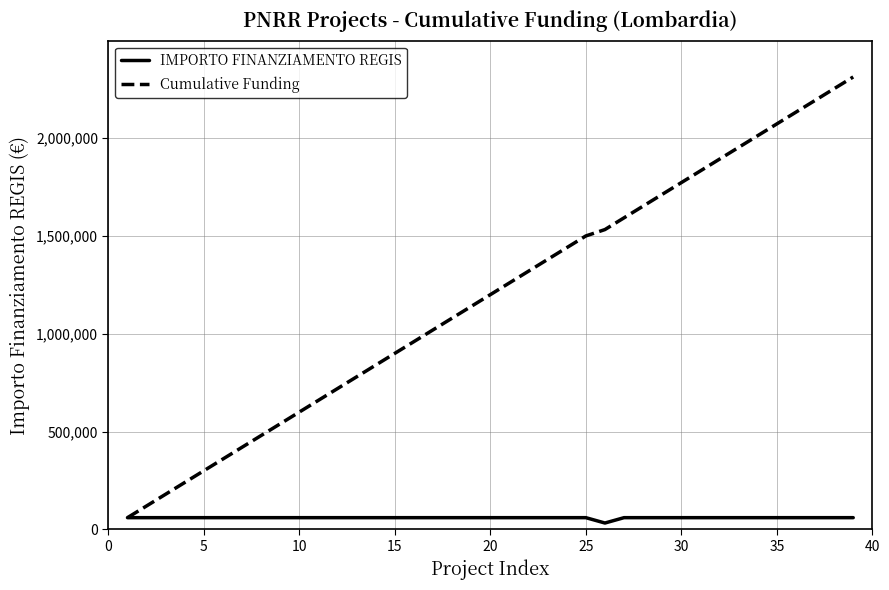

Rank the series by their average value, from highest to lowest.

Cumulative Funding, IMPORTO FINANZIAMENTO REGIS